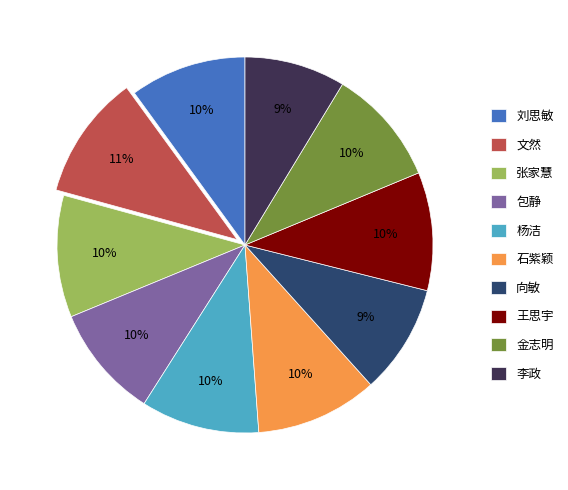

Combined, do 向敏 and 文然 account for over 50%?

No